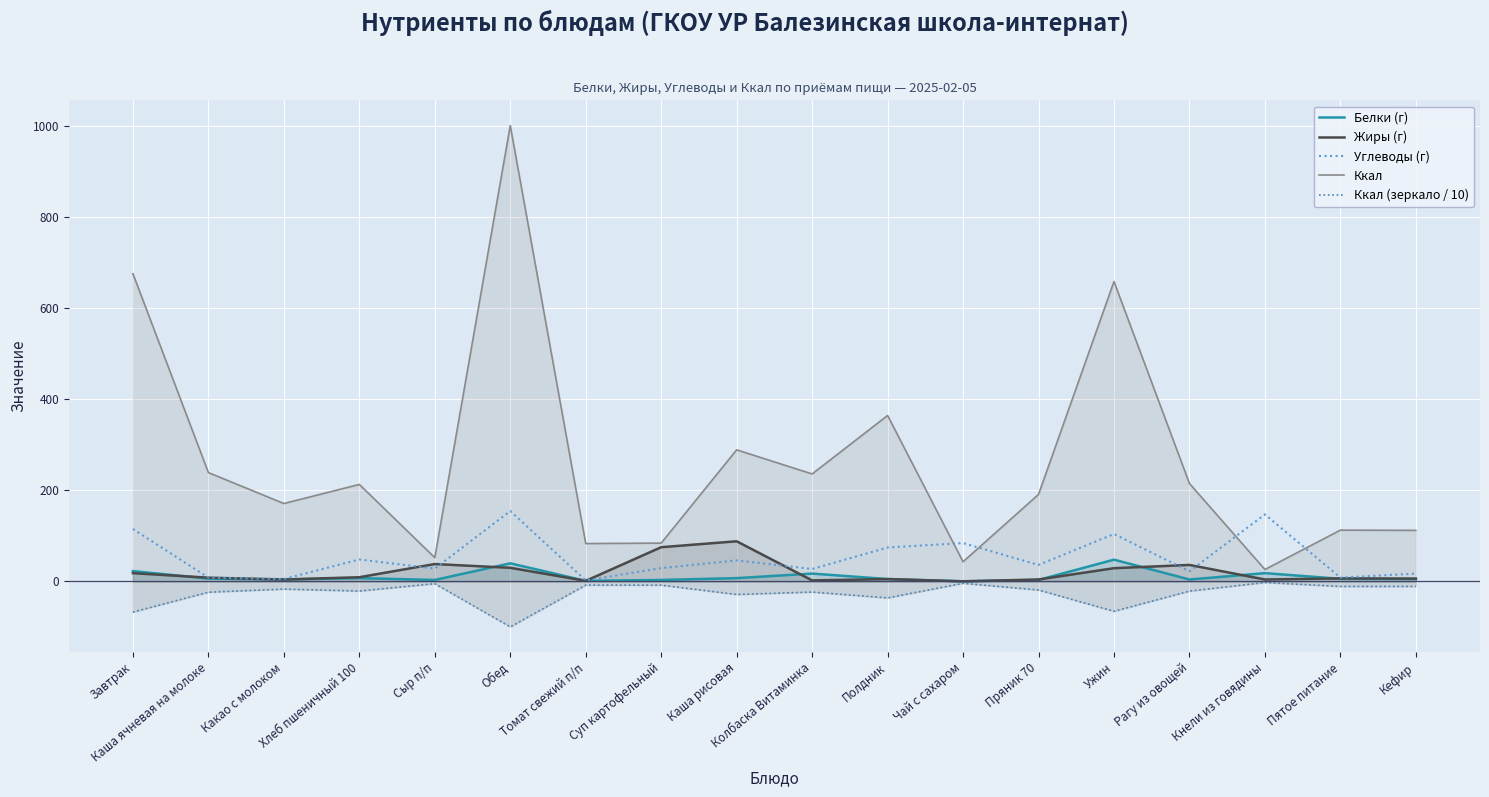

What is the total value across all series at Какао с молоком?

166.9